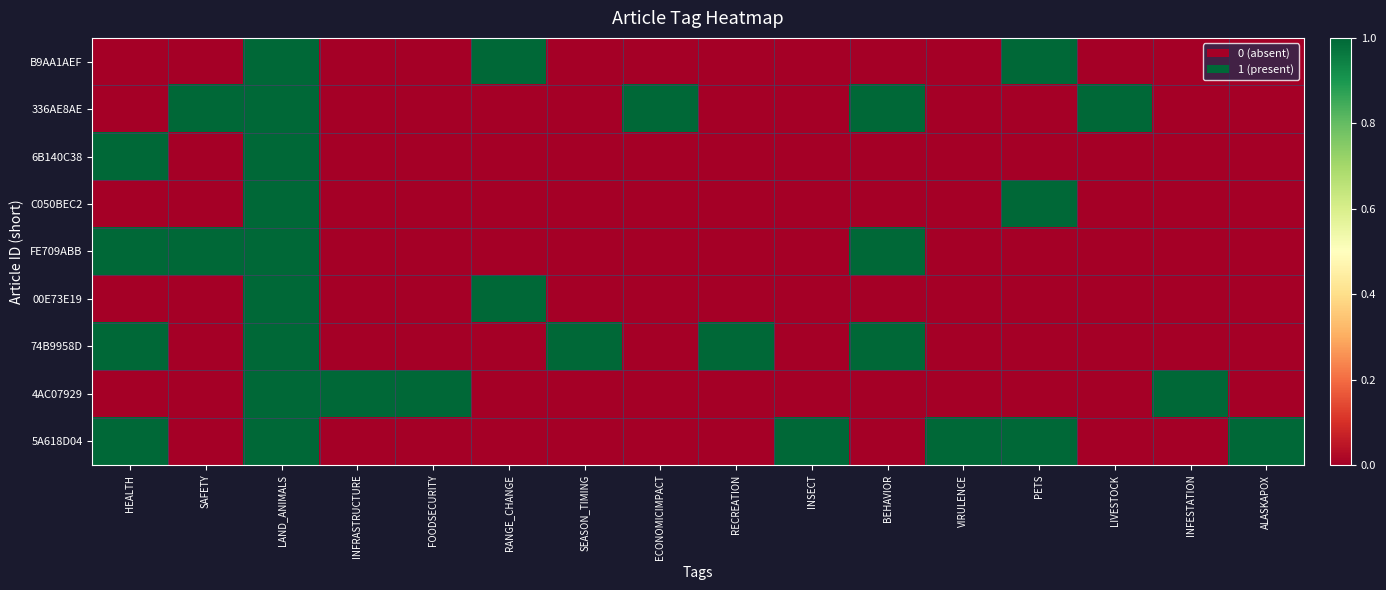

At HEALTH, list the series in order from largest to smallest.

6B140C38, FE709ABB, 74B9958D, 5A618D04, B9AA1AEF, 336AE8AE, C050BEC2, 00E73E19, 4AC07929